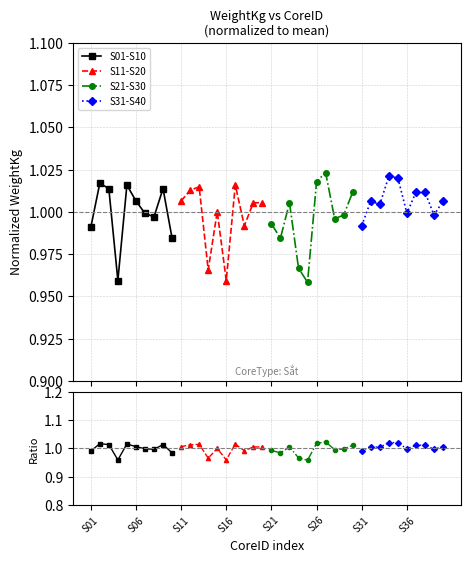

What is the average value of the S01-S10 series?

1.0